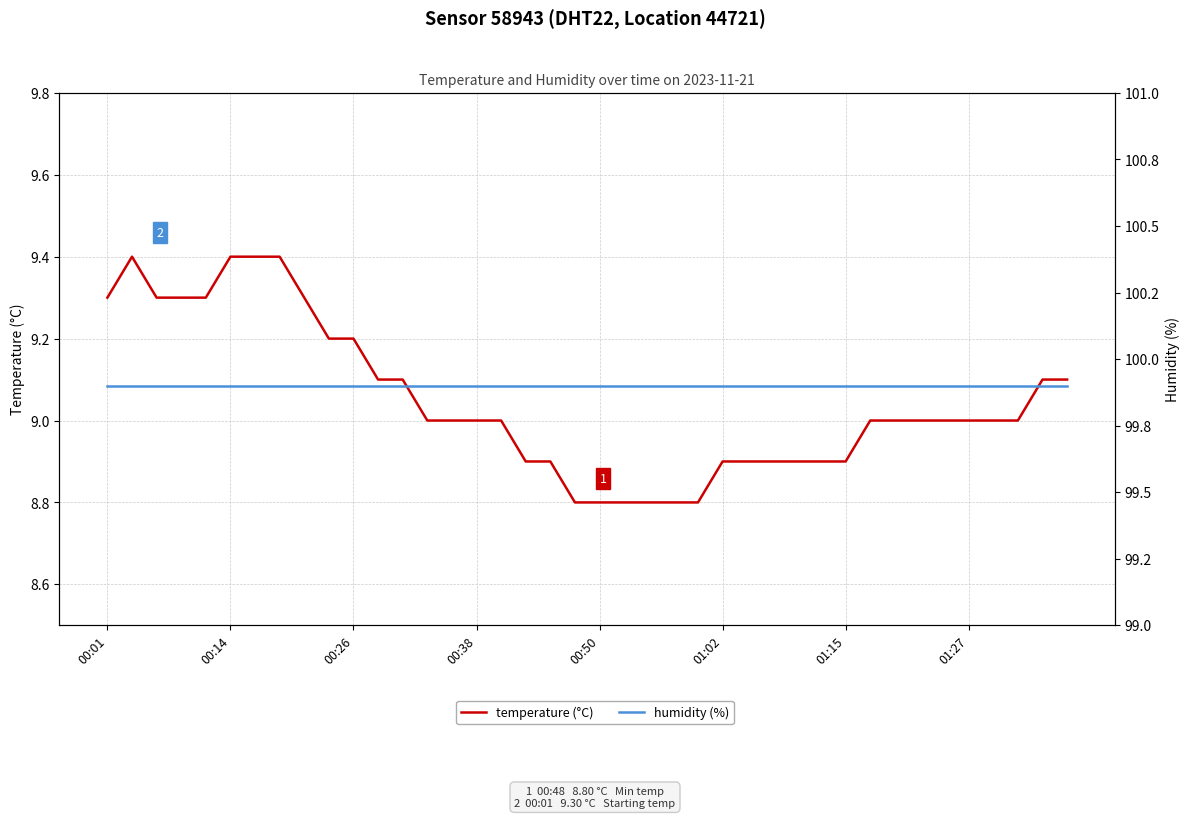

Rank the series by their maximum value, from highest to lowest.

humidity (%), temperature (°C)